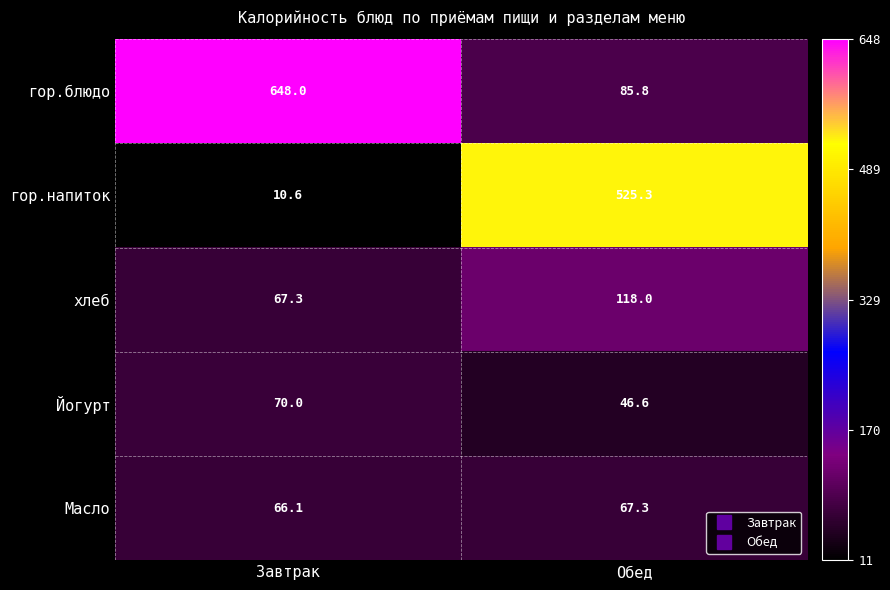

What is the difference between the maximum and minimum values in the гор.блюдо series?

562.2